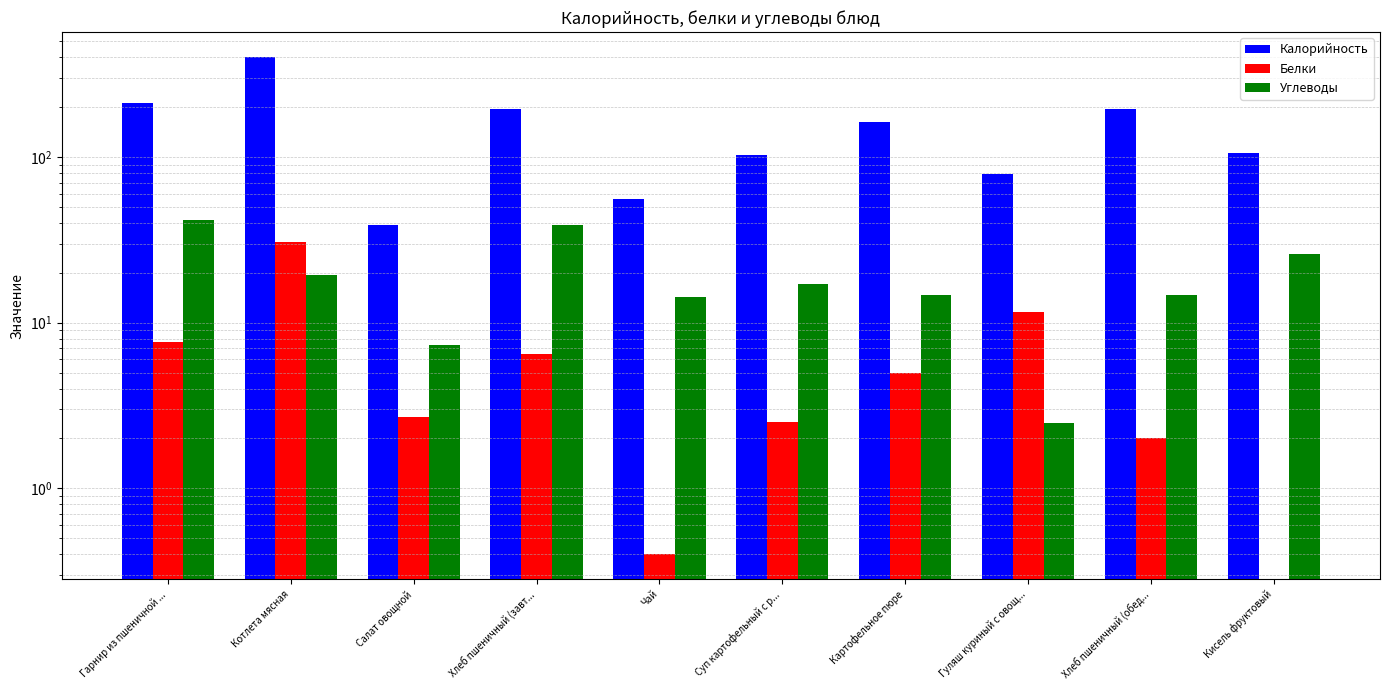

What is the label of the 2nd bar from the right?

Хлеб пшеничный (обед...